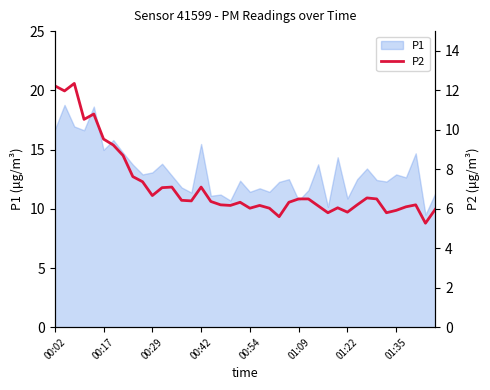

The value of P1 at 01:35 is 22.9. True or false?

False